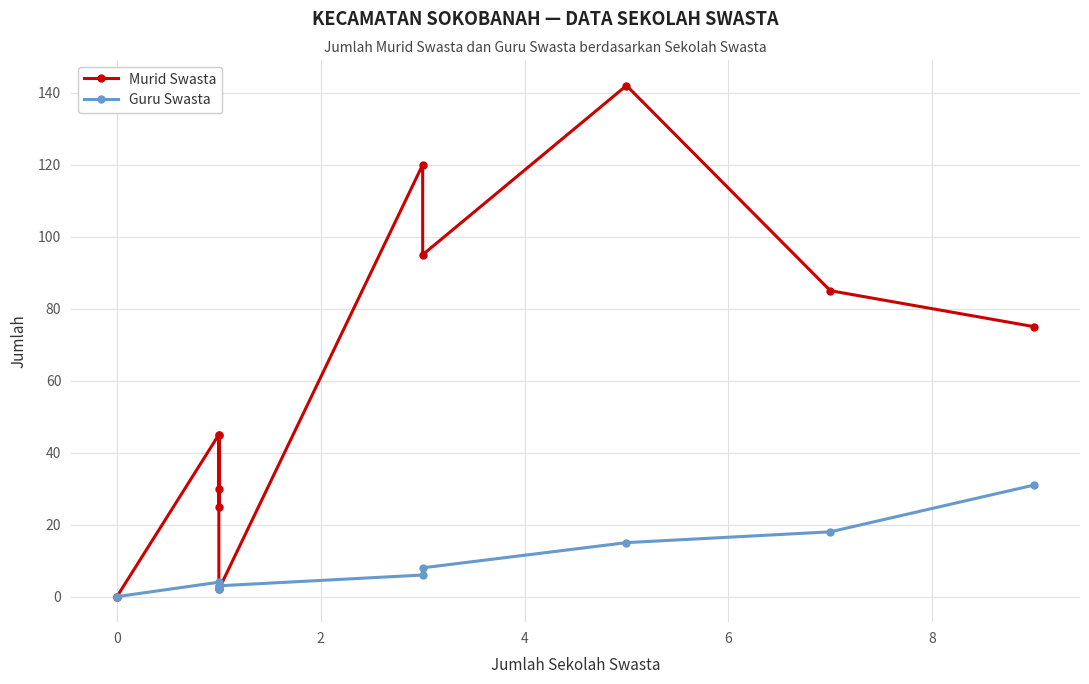

How many interior local peaks does the Guru Swasta series have?

2